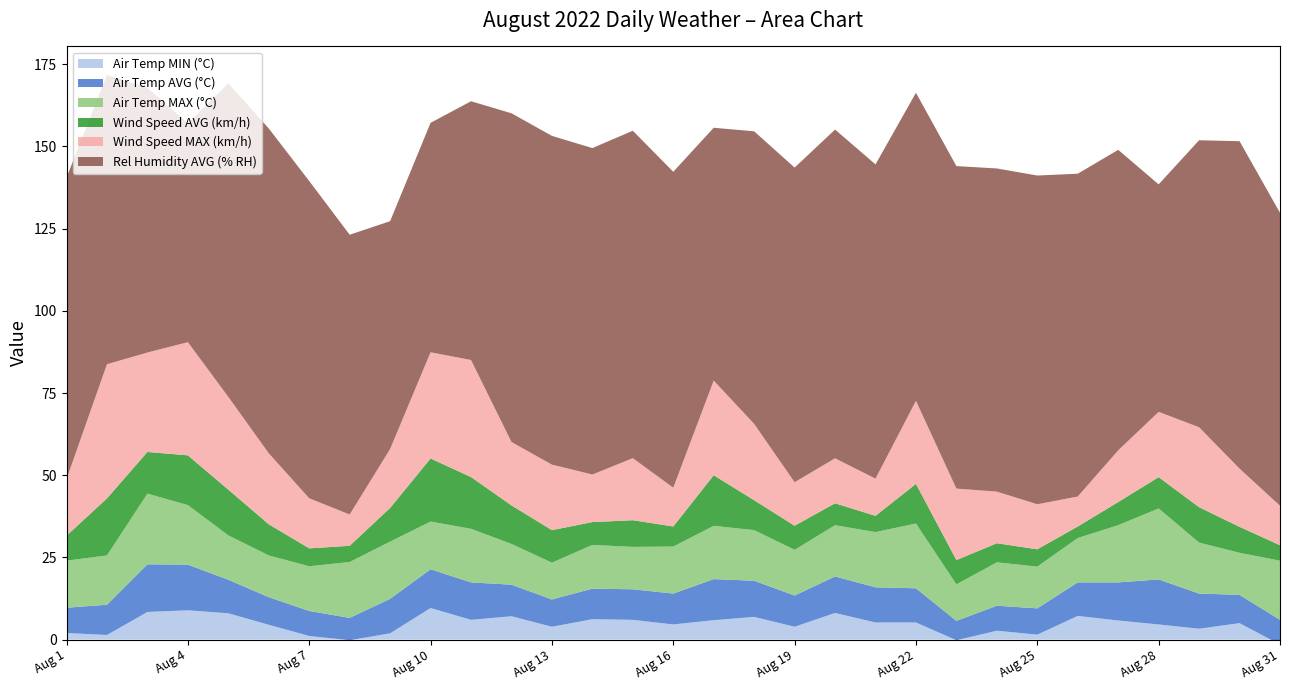

Reading left to right, what are all the values shown in this chart?

Air Temp MIN (°C): Aug 1=2.0	Aug 2=1.4	Aug 3=8.4	Aug 4=8.9	Aug 5=8.0	Aug 6=4.5	Aug 7=1.1	Aug 8=-0.2	Aug 9=1.9	Aug 10=9.6	Aug 11=6.0	Aug 12=7.1	Aug 13=3.9	Aug 14=6.2	Aug 15=6.0	Aug 16=4.6	Aug 17=5.9	Aug 18=6.9	Aug 19=3.9	Aug 20=8.1	Aug 21=5.2	Aug 22=5.2	Aug 23=-0.2	Aug 24=2.7	Aug 25=1.5	Aug 26=7.2	Aug 27=5.8	Aug 28=4.6	Aug 29=3.3	Aug 30=5.0	Aug 31=-1.5
Air Temp AVG (°C): Aug 1=7.7	Aug 2=9.2	Aug 3=14.5	Aug 4=13.9	Aug 5=10.2	Aug 6=8.4	Aug 7=7.6	Aug 8=6.8	Aug 9=10.5	Aug 10=11.8	Aug 11=11.4	Aug 12=9.6	Aug 13=8.3	Aug 14=9.3	Aug 15=9.3	Aug 16=9.4	Aug 17=12.5	Aug 18=11.0	Aug 19=9.5	Aug 20=11.1	Aug 21=10.7	Aug 22=10.4	Aug 23=5.9	Aug 24=7.6	Aug 25=8.0	Aug 26=10.2	Aug 27=11.6	Aug 28=13.7	Aug 29=10.7	Aug 30=8.6	Aug 31=7.5
Air Temp MAX (°C): Aug 1=14.3	Aug 2=15.0	Aug 3=21.5	Aug 4=18.1	Aug 5=13.5	Aug 6=12.7	Aug 7=13.6	Aug 8=17.0	Aug 9=17.4	Aug 10=14.5	Aug 11=16.3	Aug 12=12.4	Aug 13=11.2	Aug 14=13.3	Aug 15=12.9	Aug 16=14.3	Aug 17=16.2	Aug 18=15.4	Aug 19=13.9	Aug 20=15.6	Aug 21=16.8	Aug 22=19.7	Aug 23=11.1	Aug 24=13.2	Aug 25=12.7	Aug 26=13.5	Aug 27=17.4	Aug 28=21.6	Aug 29=15.5	Aug 30=12.8	Aug 31=18.0
Wind Speed AVG (km/h): Aug 1=7.6	Aug 2=17.4	Aug 3=12.7	Aug 4=15.1	Aug 5=13.9	Aug 6=9.5	Aug 7=5.5	Aug 8=4.9	Aug 9=10.2	Aug 10=19.2	Aug 11=15.7	Aug 12=11.7	Aug 13=9.9	Aug 14=6.9	Aug 15=8.1	Aug 16=6.1	Aug 17=15.4	Aug 18=9.1	Aug 19=7.3	Aug 20=6.7	Aug 21=4.9	Aug 22=12.1	Aug 23=7.4	Aug 24=5.8	Aug 25=5.3	Aug 26=3.5	Aug 27=7.0	Aug 28=9.5	Aug 29=10.8	Aug 30=7.9	Aug 31=4.7
Wind Speed MAX (km/h): Aug 1=17.2	Aug 2=40.8	Aug 3=30.2	Aug 4=34.4	Aug 5=28.2	Aug 6=21.6	Aug 7=15.2	Aug 8=9.5	Aug 9=17.9	Aug 10=32.3	Aug 11=35.6	Aug 12=19.3	Aug 13=19.9	Aug 14=14.5	Aug 15=18.9	Aug 16=11.8	Aug 17=28.8	Aug 18=23.2	Aug 19=13.2	Aug 20=13.7	Aug 21=11.3	Aug 22=25.3	Aug 23=21.7	Aug 24=15.7	Aug 25=13.7	Aug 26=9.1	Aug 27=15.7	Aug 28=19.9	Aug 29=24.3	Aug 30=17.7	Aug 31=12.0
Rel Humidity AVG (% RH): Aug 1=91.7	Aug 2=88.0	Aug 3=80.5	Aug 4=66.6	Aug 5=95.4	Aug 6=98.8	Aug 7=96.5	Aug 8=85.1	Aug 9=69.3	Aug 10=69.8	Aug 11=78.7	Aug 12=100.0	Aug 13=100.0	Aug 14=99.3	Aug 15=99.6	Aug 16=96.1	Aug 17=76.9	Aug 18=89.0	Aug 19=95.7	Aug 20=100.0	Aug 21=95.6	Aug 22=93.7	Aug 23=98.1	Aug 24=98.3	Aug 25=100.0	Aug 26=98.2	Aug 27=91.4	Aug 28=69.2	Aug 29=87.3	Aug 30=99.6	Aug 31=89.1